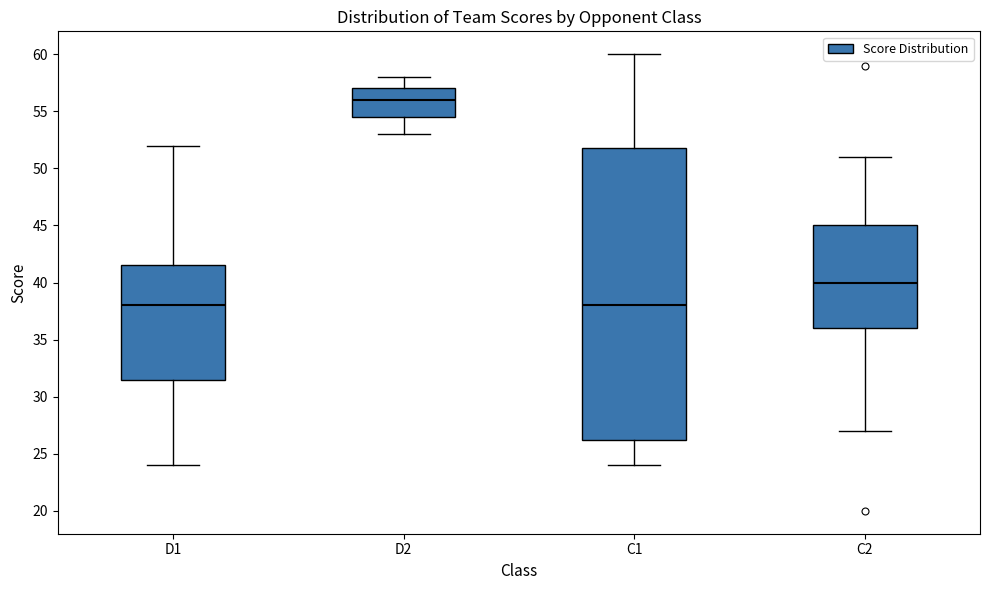

Reading left to right, read every box against the y-axis: the position of its median line, the range the box covers, and the ends of its whiskers. The values are not printed on the chart, so give them approximately, as read against the axis.

D1: median 38.0, box 31.5 to 41.5, whiskers 24.0 to 52.0
D2: median 56.0, box 54.5 to 57.0, whiskers 53.0 to 58.0
C1: median 38.0, box 26.5 to 52.0, whiskers 24.0 to 60.0
C2: median 40.0, box 36.0 to 45.0, whiskers 27.0 to 51.0